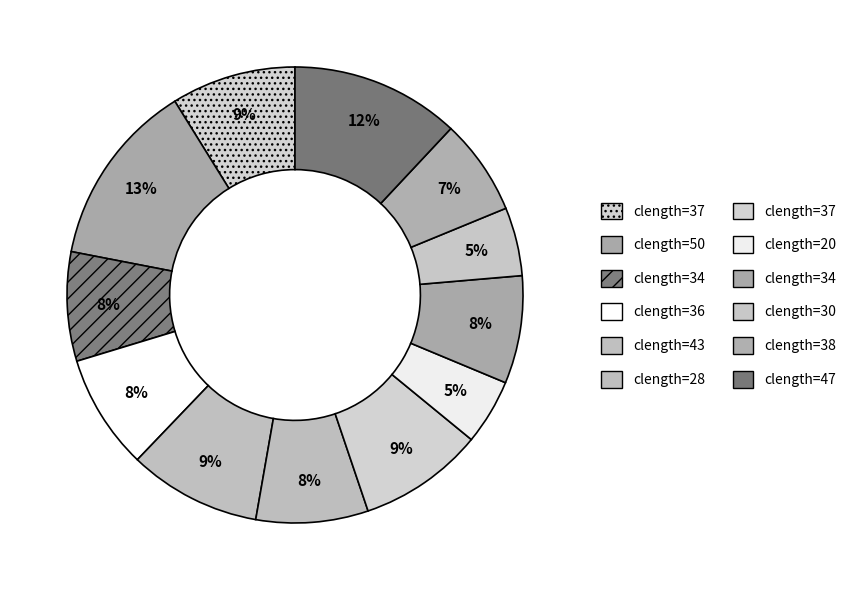

To the nearest percent, what is the difference between the largest and smallest slice percentages?

8%